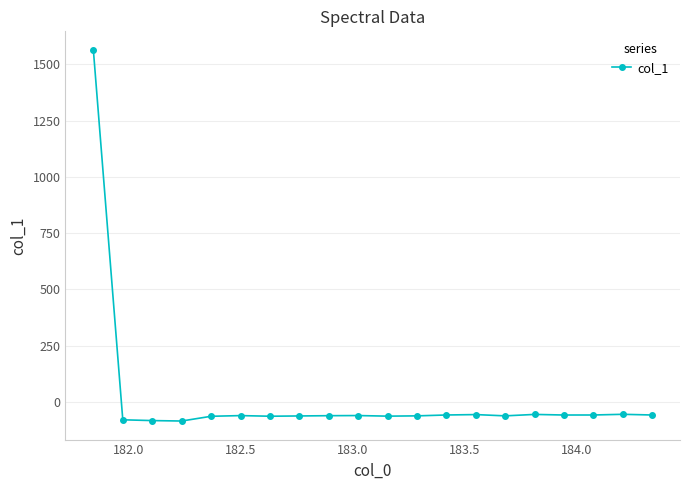

How many values are above zero?

1